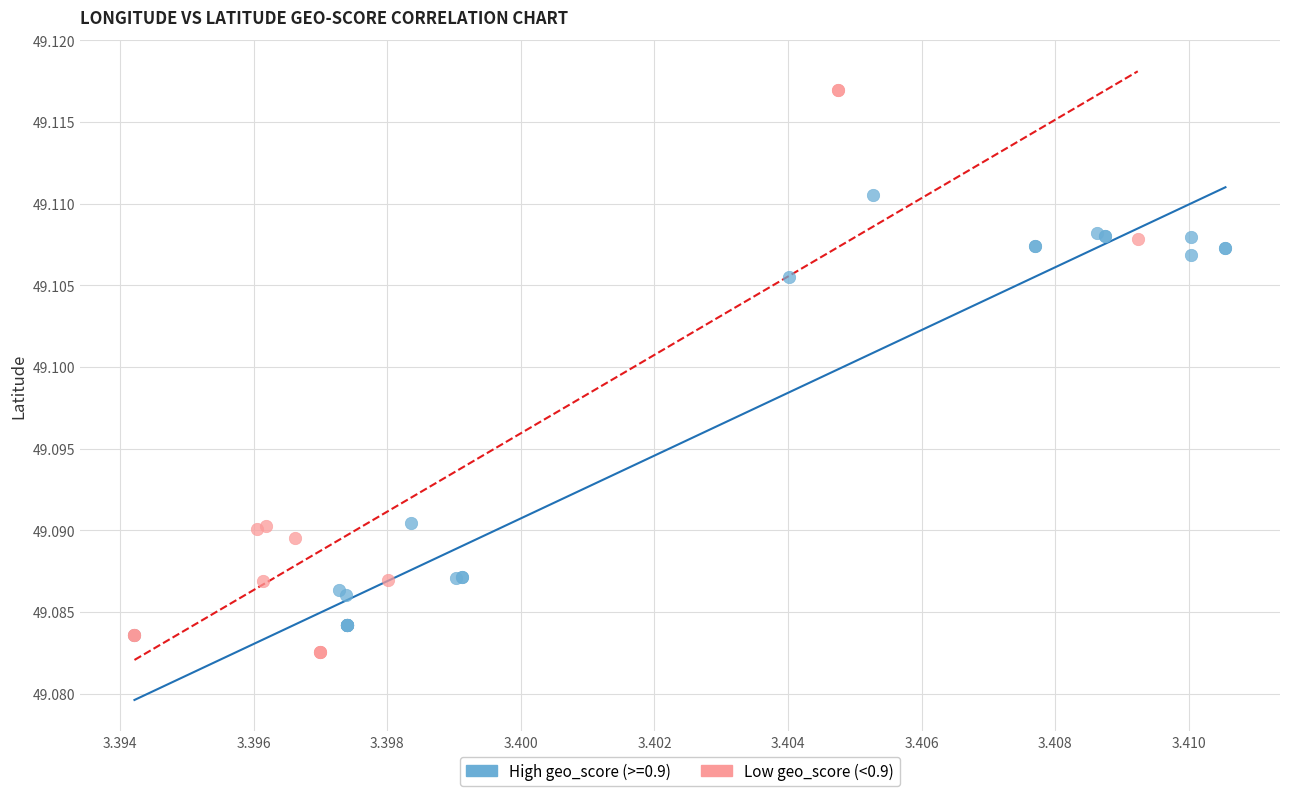

Which series has the widest spread of Y values?

Low geo_score (<0.9)